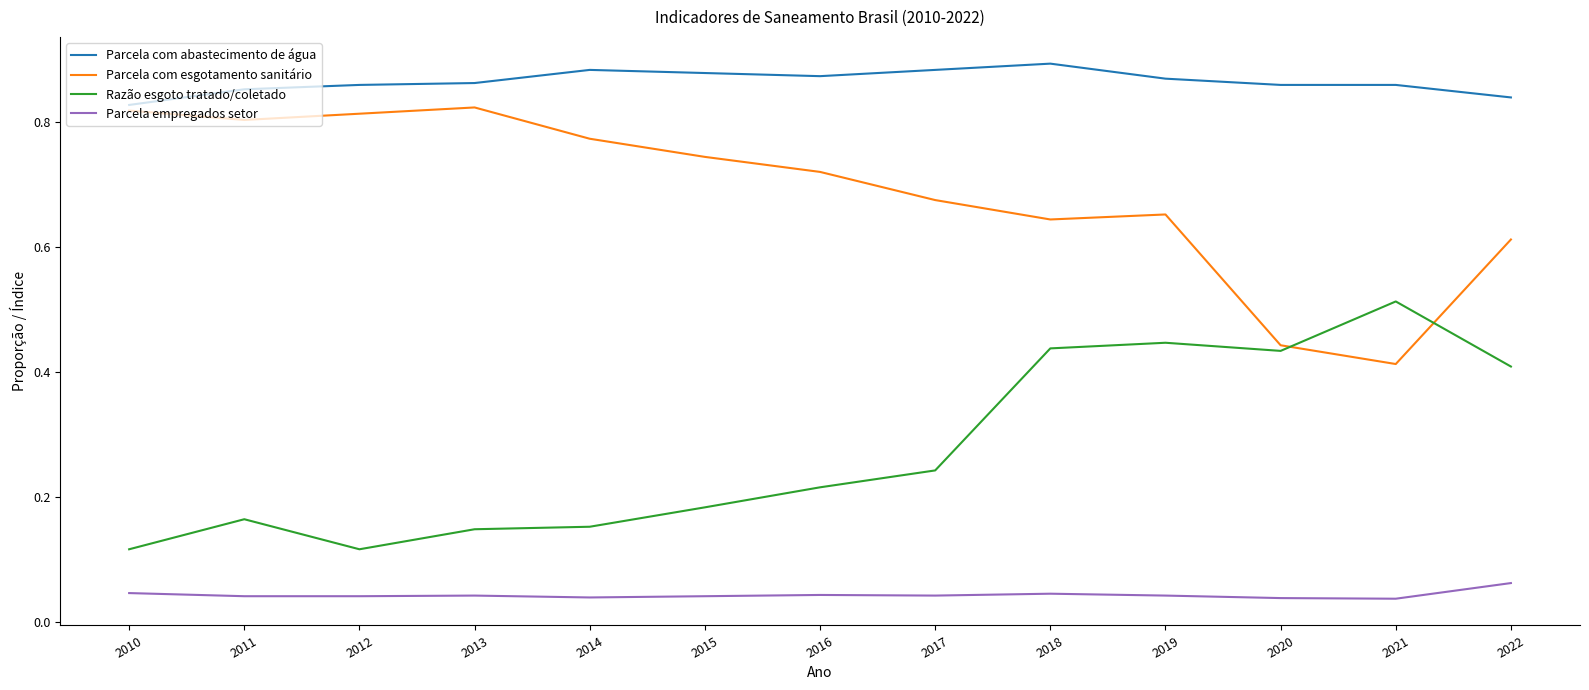

List the series in order of their peak value, highest first.

Parcela com abastecimento de água, Parcela com esgotamento sanitário, Razão esgoto tratado/coletado, Parcela empregados setor